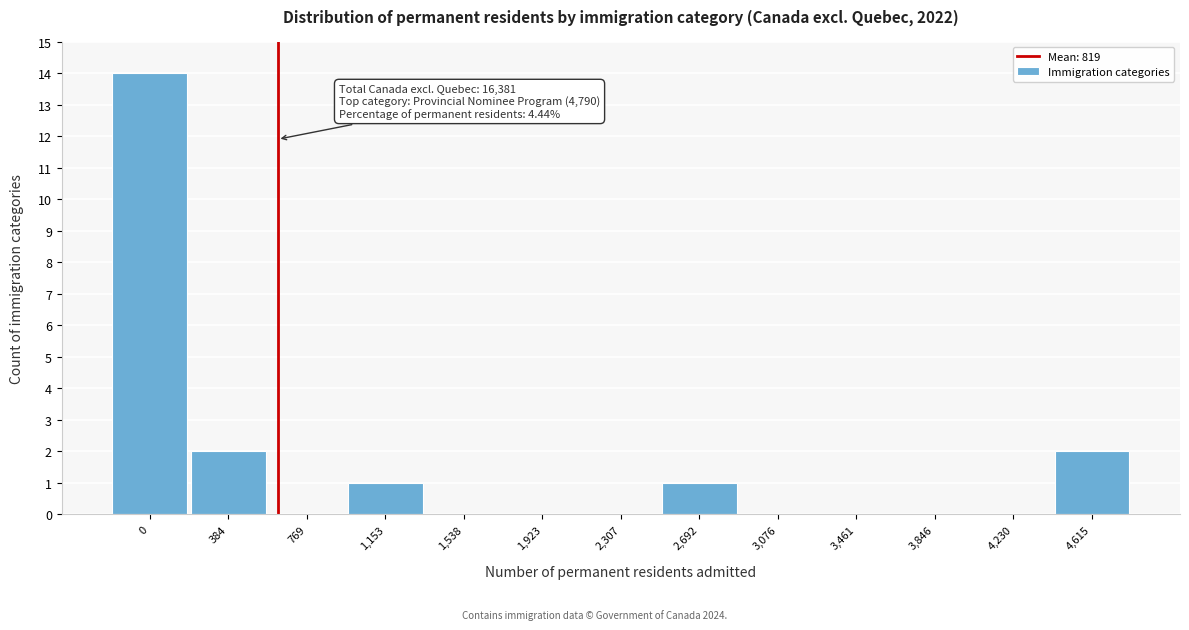

Reading left to right, list all the values displayed in this chart.

0=14	384=2	769=0	1,153=1	1,538=0	1,923=0	2,307=0	2,692=1	3,076=0	3,461=0	3,846=0	4,230=0	4,615=2